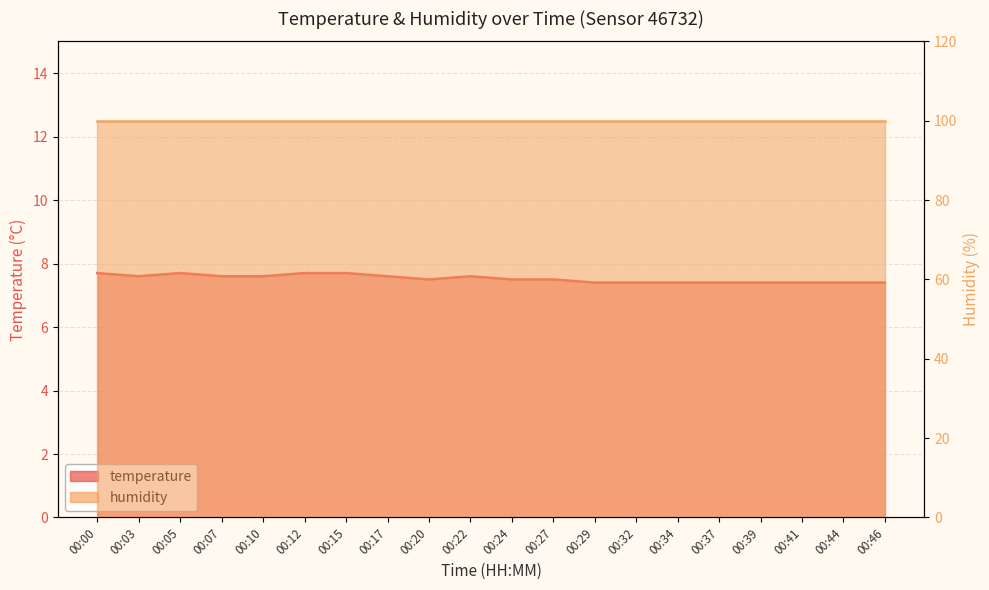

List the labels in order of value, largest first.

00:00, 00:05, 00:12, 00:15, 00:03, 00:07, 00:10, 00:17, 00:22, 00:20, 00:24, 00:27, 00:29, 00:32, 00:34, 00:37, 00:39, 00:41, 00:44, 00:46